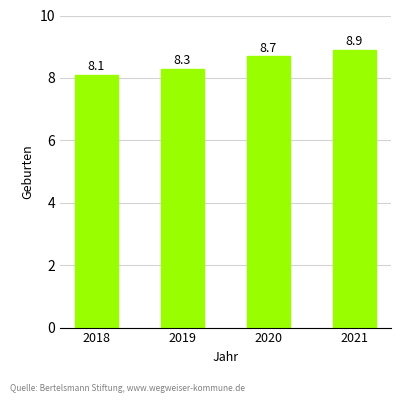

How many series are shown in this chart?

1